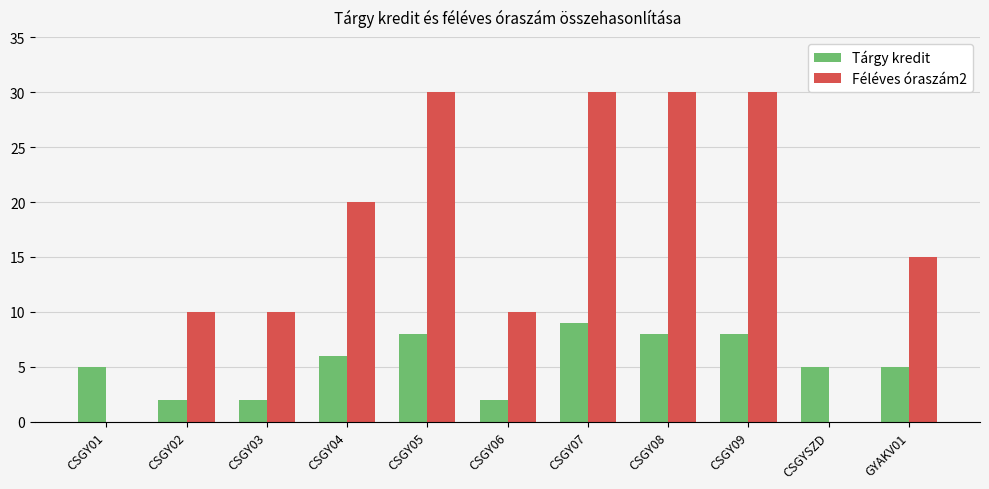

Between CSGY02 and CSGY09, which series saw the biggest shift?

Féléves óraszám2